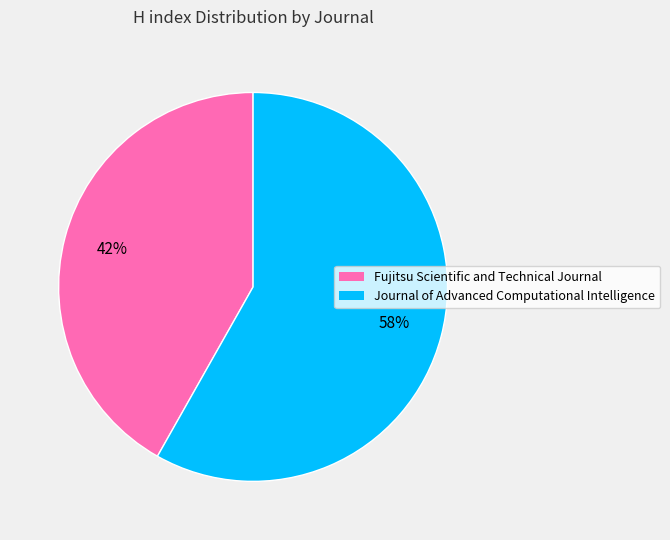

To the nearest percent, what percentage of the pie is Journal of Advanced Computational Intelligence?

58%